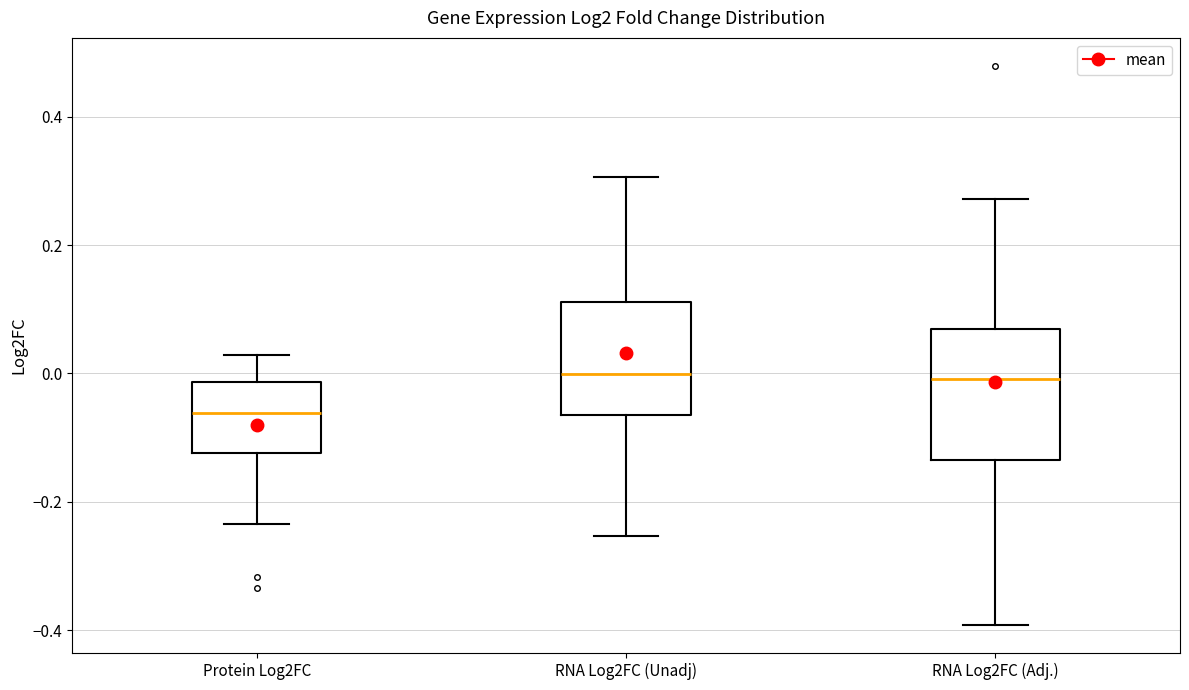

Reading left to right, read every box against the y-axis: the position of its median line, the range the box covers, and the ends of its whiskers. The values are not printed on the chart, so give them approximately, as read against the axis.

Protein Log2FC: median -0.06, box -0.12 to -0.02, whiskers -0.24 to 0.02
RNA Log2FC (Unadj): median 0.00, box -0.06 to 0.12, whiskers -0.26 to 0.30
RNA Log2FC (Adj.): median 0.00, box -0.14 to 0.06, whiskers -0.40 to 0.28